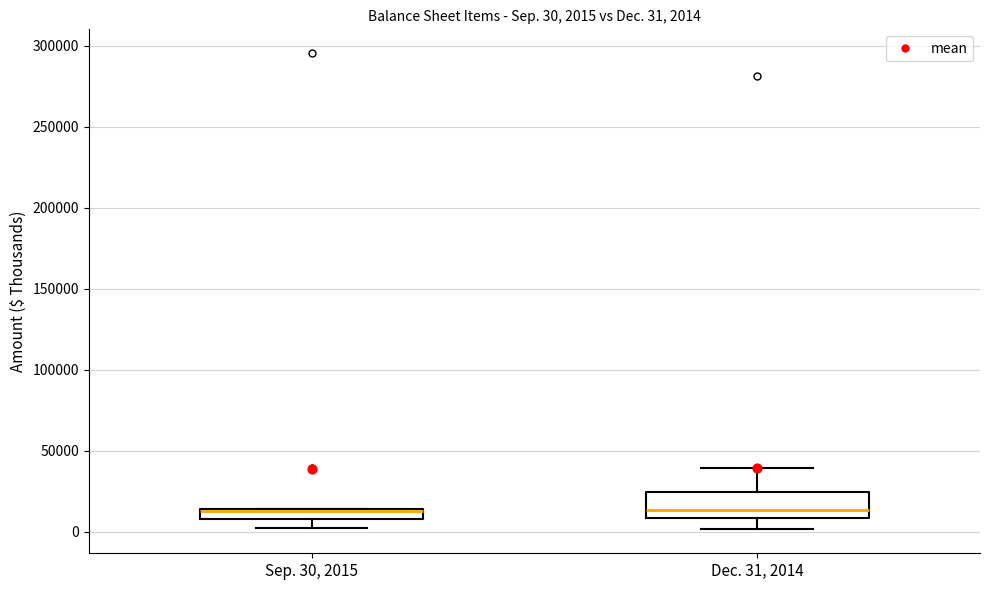

Which box is the tallest, from its lower edge to its upper edge?

Dec. 31, 2014